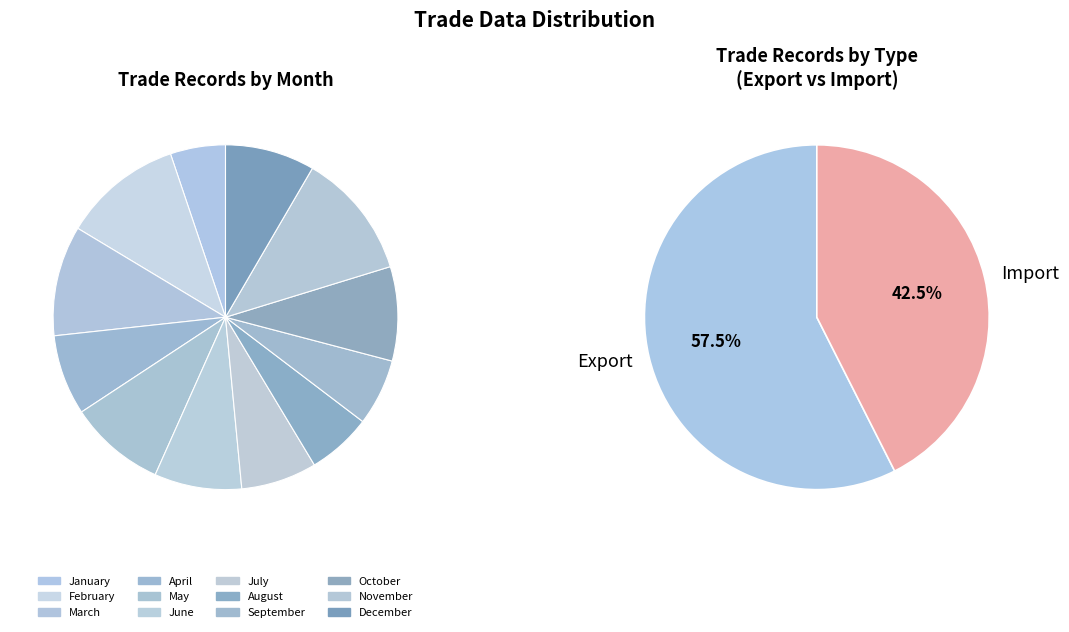

To the nearest percent, what is the difference between the largest and smallest slice percentages?

7%